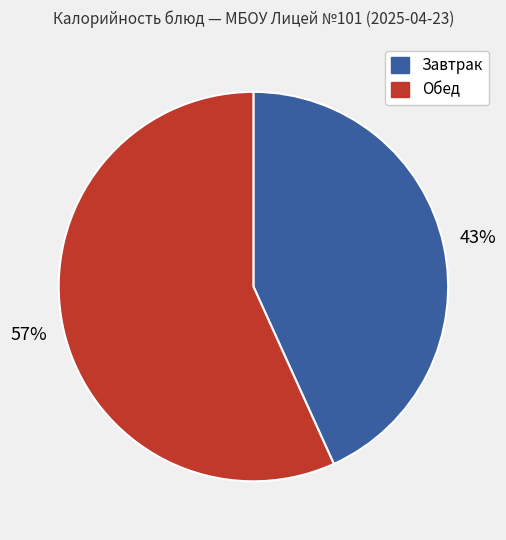

Is there a majority slice in this chart?

Yes